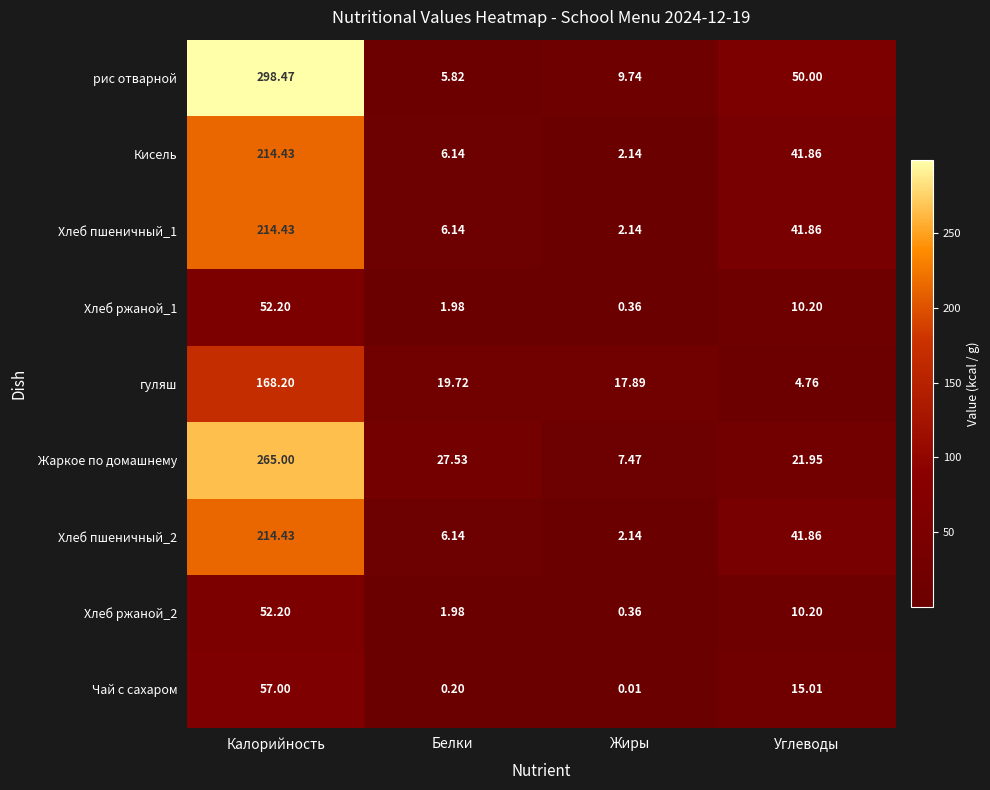

Is the value of Чай с сахаром at Углеводы greater than the value of Кисель at Белки?

Yes